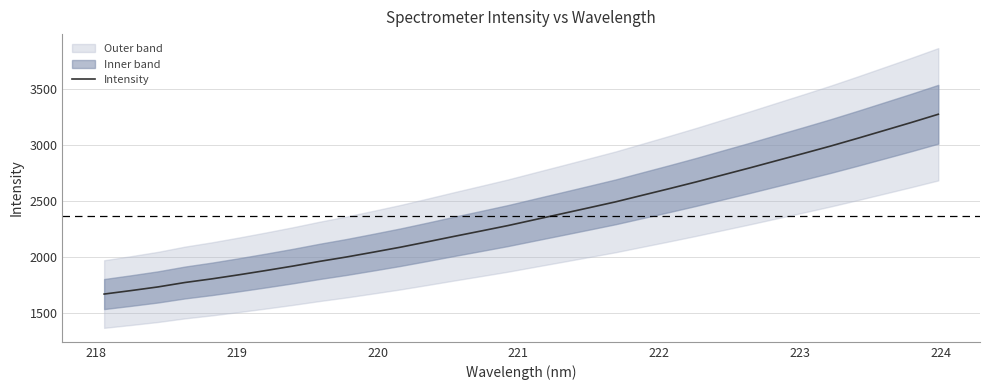

Does the chart have visible grid lines?

Yes